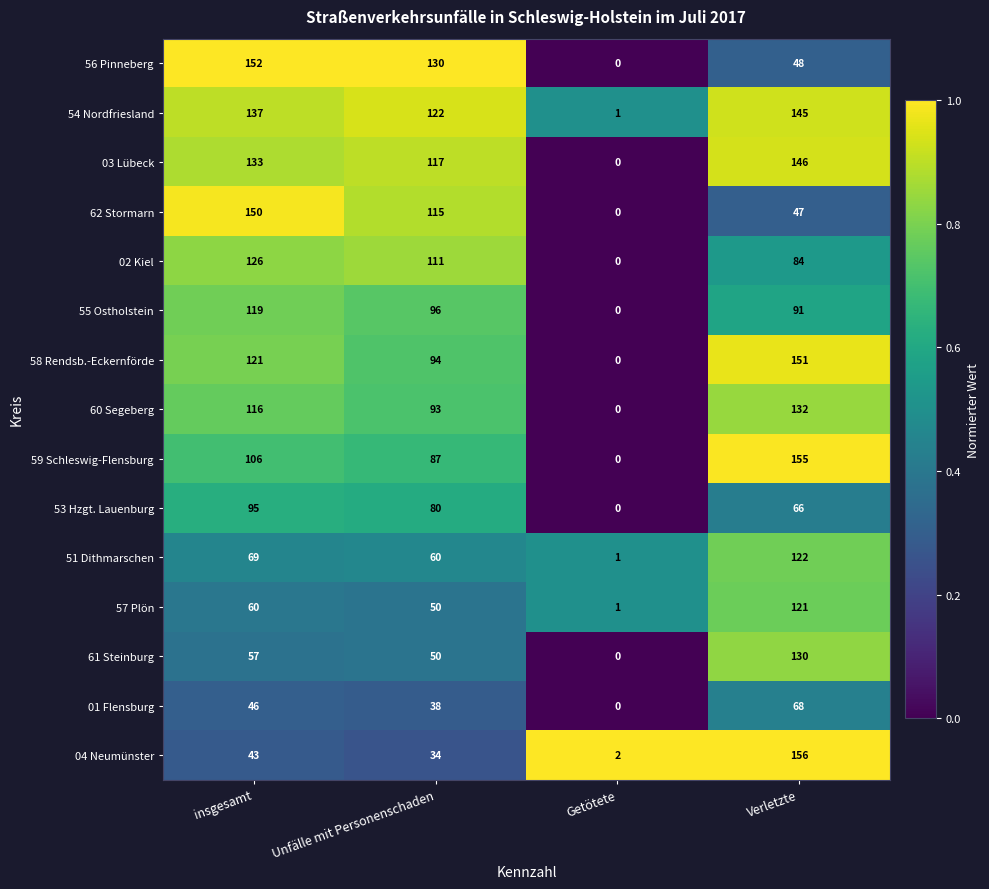

What is the difference between the 60 Segeberg values at Getötete and Unfälle mit Personenschaden?

93